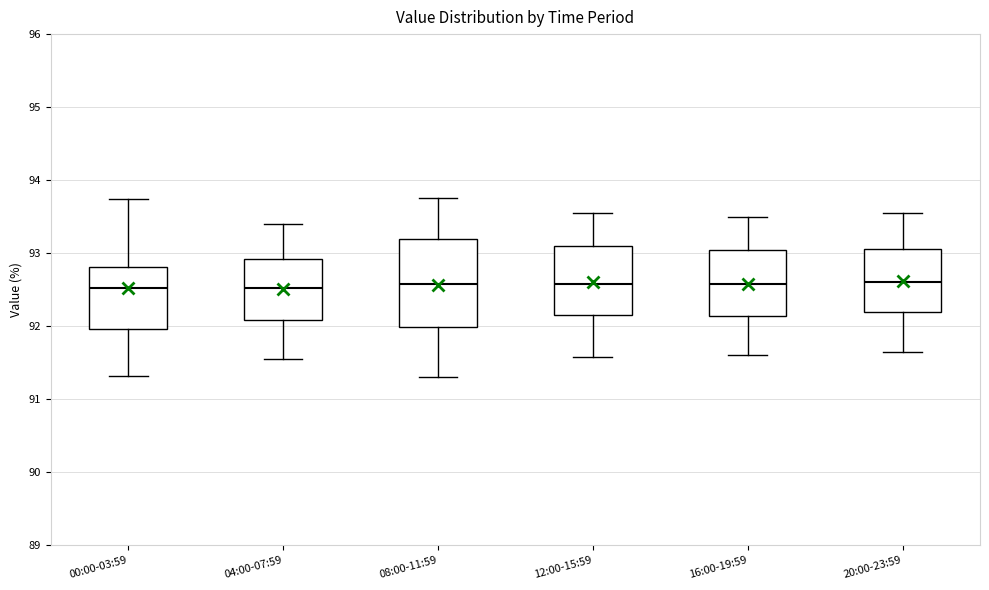

Where is the upper edge of the box for 00:00-03:59 on the y-axis? The values are not printed on the chart, so give them approximately, as read against the axis.

92.8